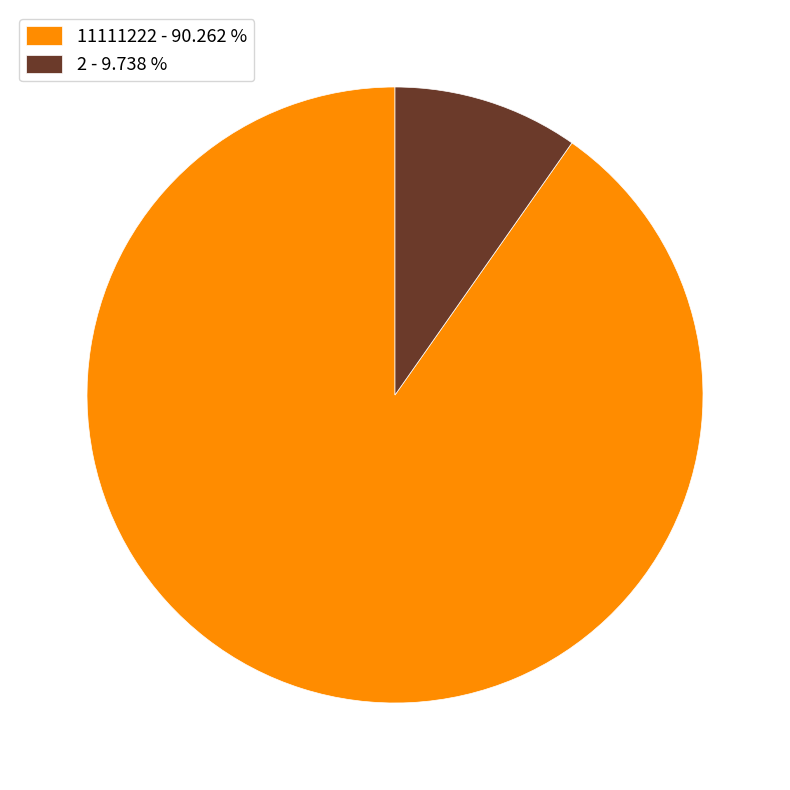

Between 2 - 9.738 % and 11111222 - 90.262 %, which is larger?

11111222 - 90.262 %